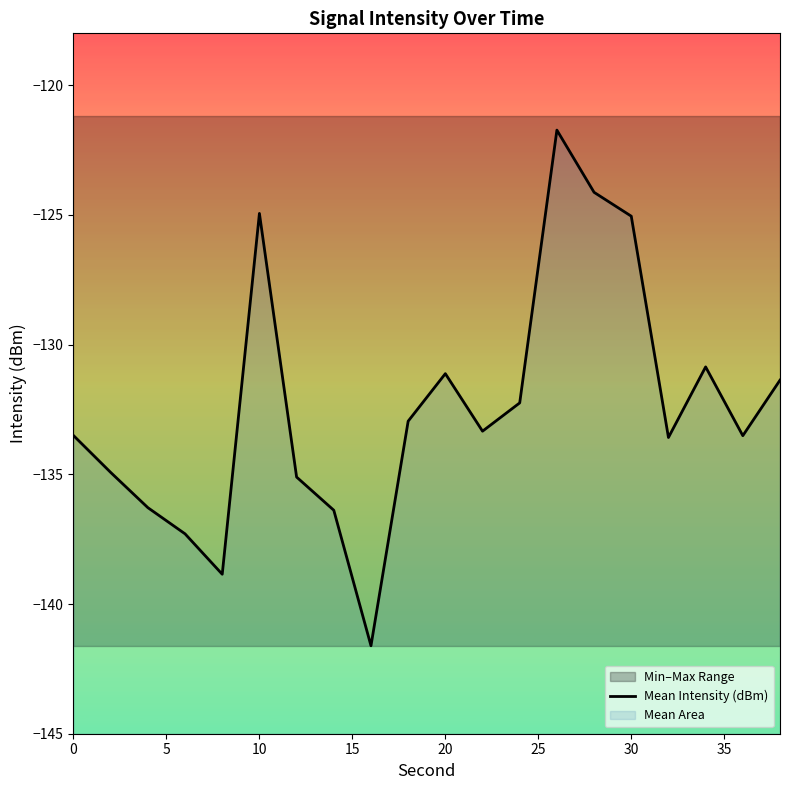

How many interior local valleys (lower than both neighbors) does the data have?

5